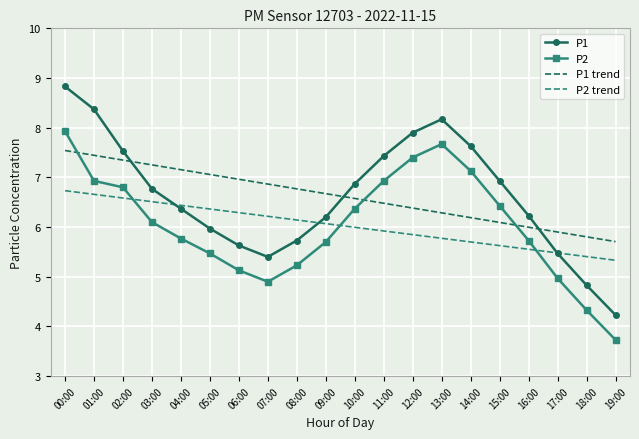

Which label corresponds to the smallest value in the chart?

19:00